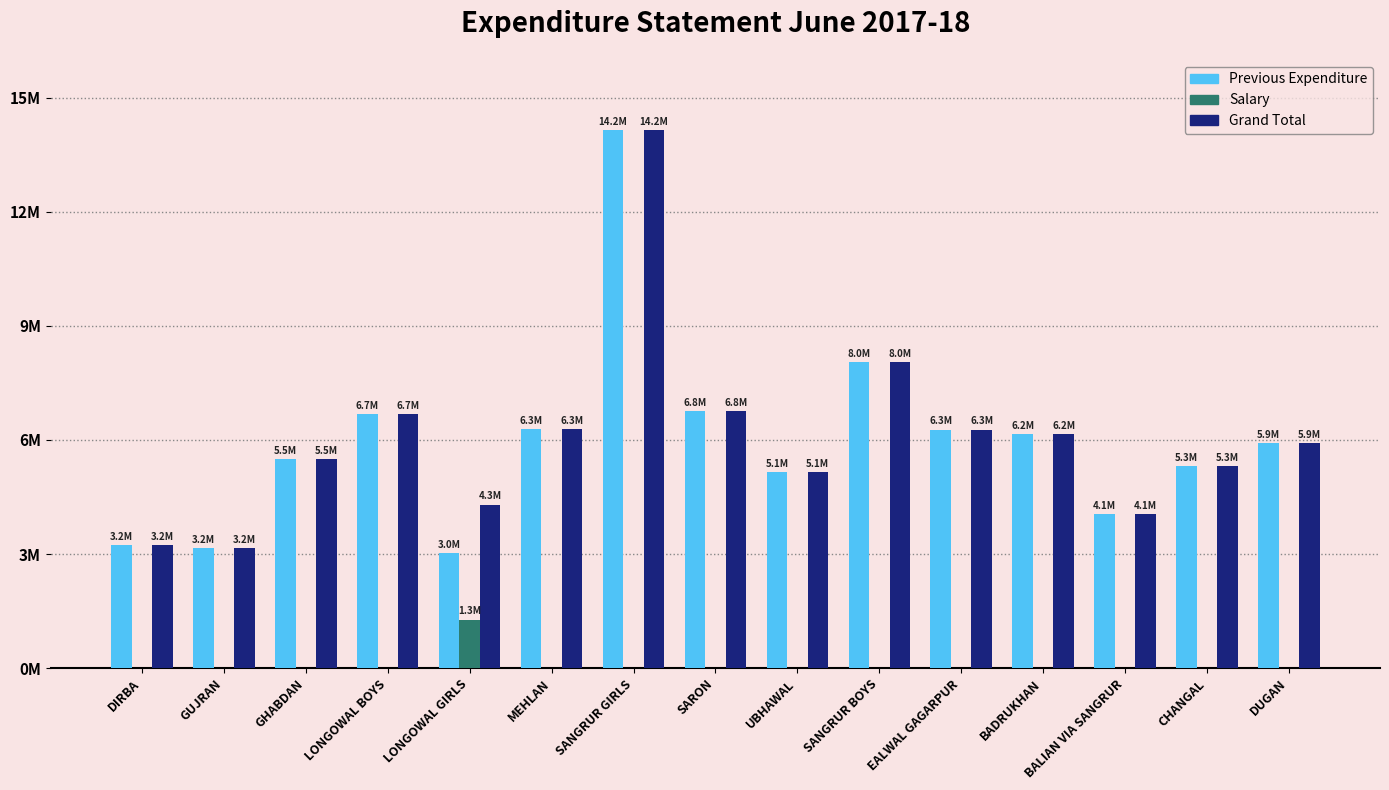

Is it true that Salary equals 429102 at GUJRAN?

False